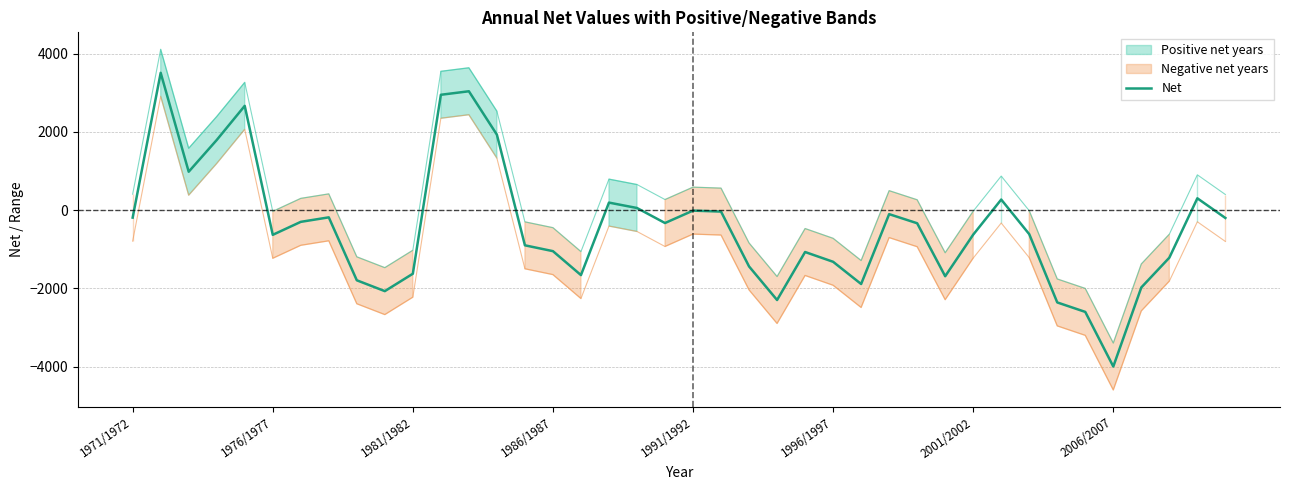

The value of Net at 1986/1987 is -1047. True or false?

True